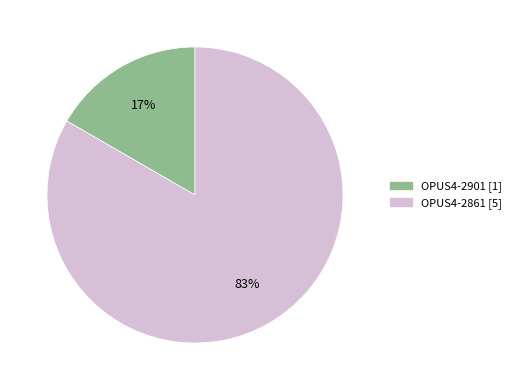

To the nearest percent, what portion does OPUS4-2861 represent?

83%